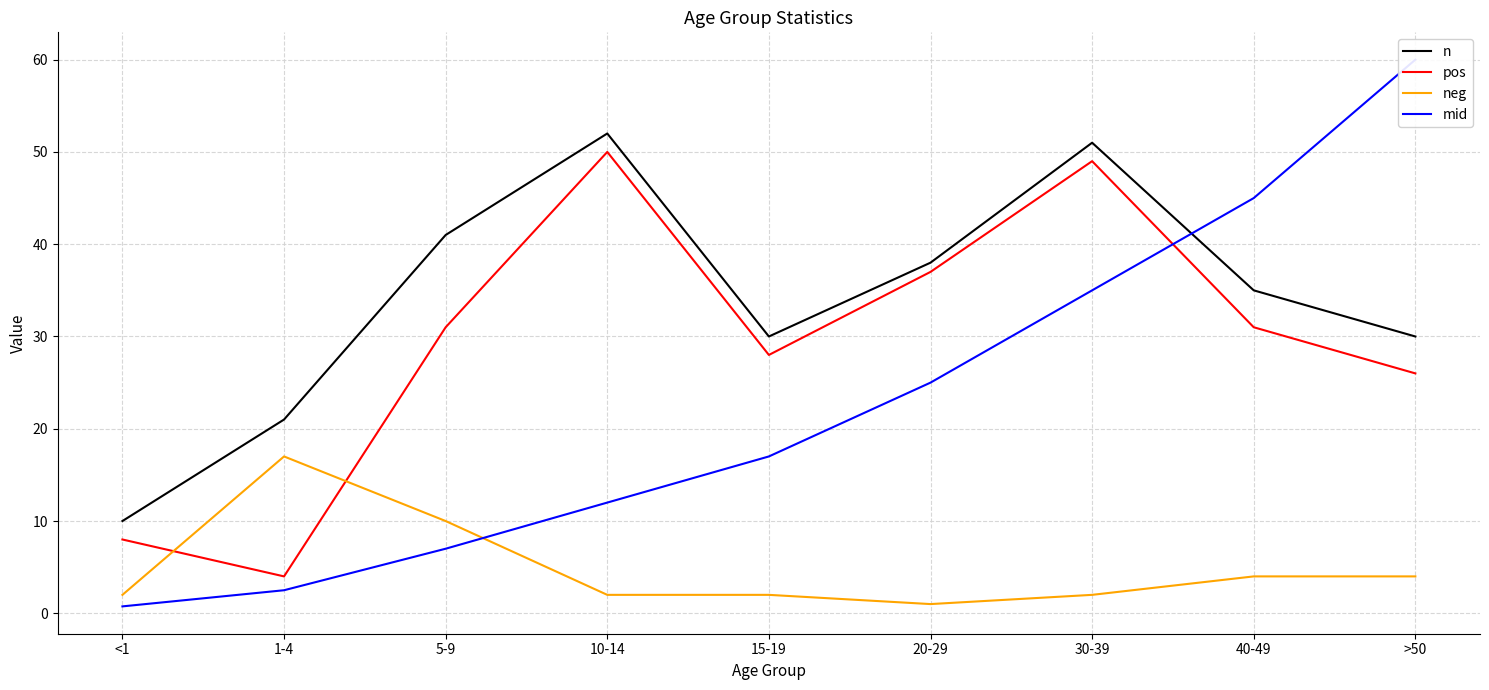

Is this an area chart (filled region under the line)?

No